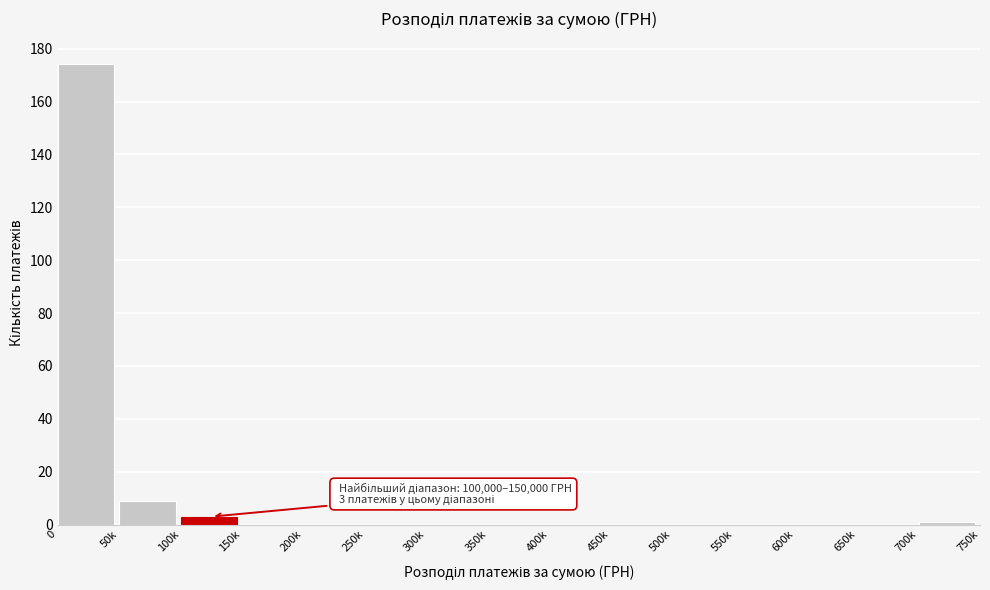

Reading left to right, list all the values displayed in this chart.

0=174	50k=9	100k=3	150k=0	200k=0	250k=0	300k=0	350k=0	400k=0	450k=0	500k=0	550k=0	600k=0	650k=0	700k=1